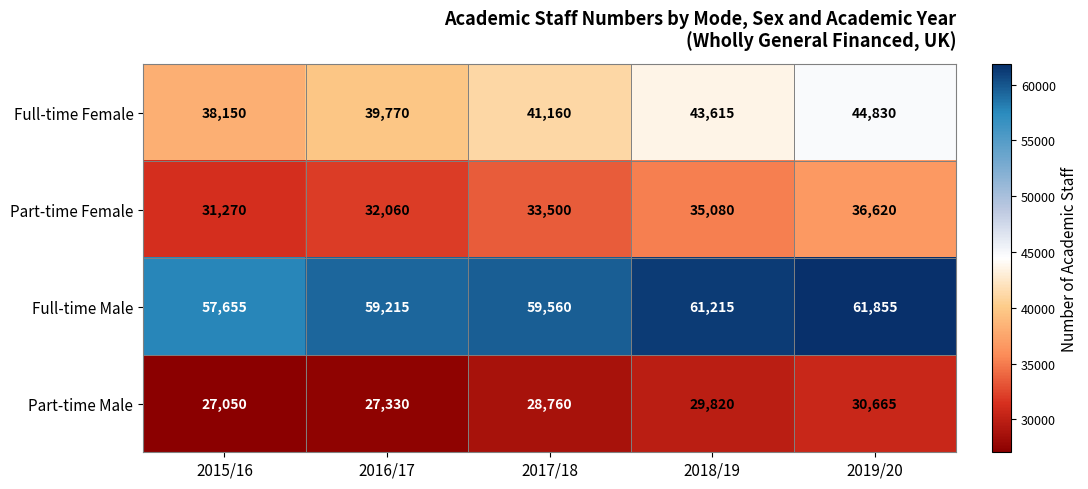

The Full-time Male series shows 32134 at 2015/16. True or false?

False